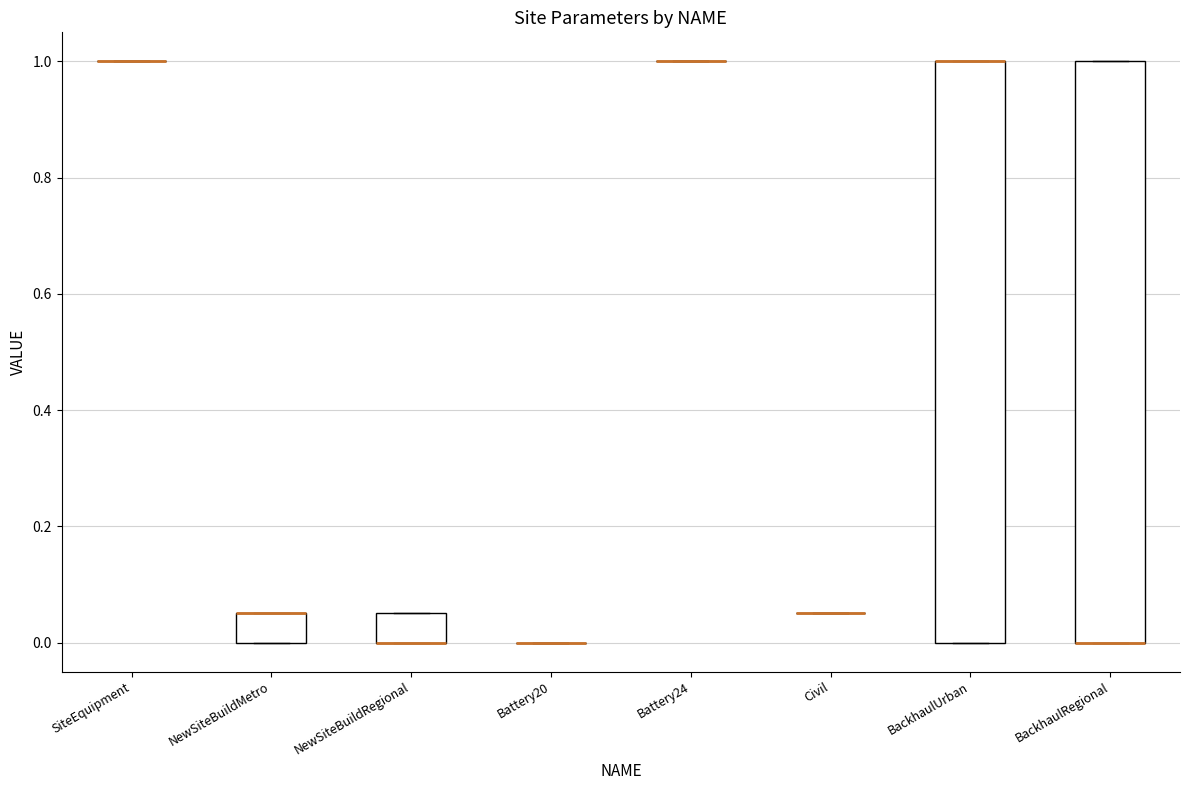

Reading left to right, transcribe this box plot: for each box, give where its median line is, the range the box spans, and where its two whiskers end, as read against the y-axis. The values are not printed on the chart, so give them approximately, as read against the axis.

SiteEquipment: box collapsed to a line at 1.00, whiskers 1.00 to 1.00
NewSiteBuildMetro: median 0.06 (drawn on the box's upper edge), box 0.00 to 0.06, whiskers 0.00 to 0.06
NewSiteBuildRegional: median 0.00 (drawn on the box's lower edge), box 0.00 to 0.06, whiskers 0.00 to 0.06
Battery20: box collapsed to a line at 0.00, whiskers 0.00 to 0.00
Battery24: box collapsed to a line at 1.00, whiskers 1.00 to 1.00
Civil: box collapsed to a line at 0.06, whiskers 0.06 to 0.06
BackhaulUrban: median 1.00 (drawn on the box's upper edge), box 0.00 to 1.00, whiskers 0.00 to 1.00
BackhaulRegional: median 0.00 (drawn on the box's lower edge), box 0.00 to 1.00, whiskers 0.00 to 1.00